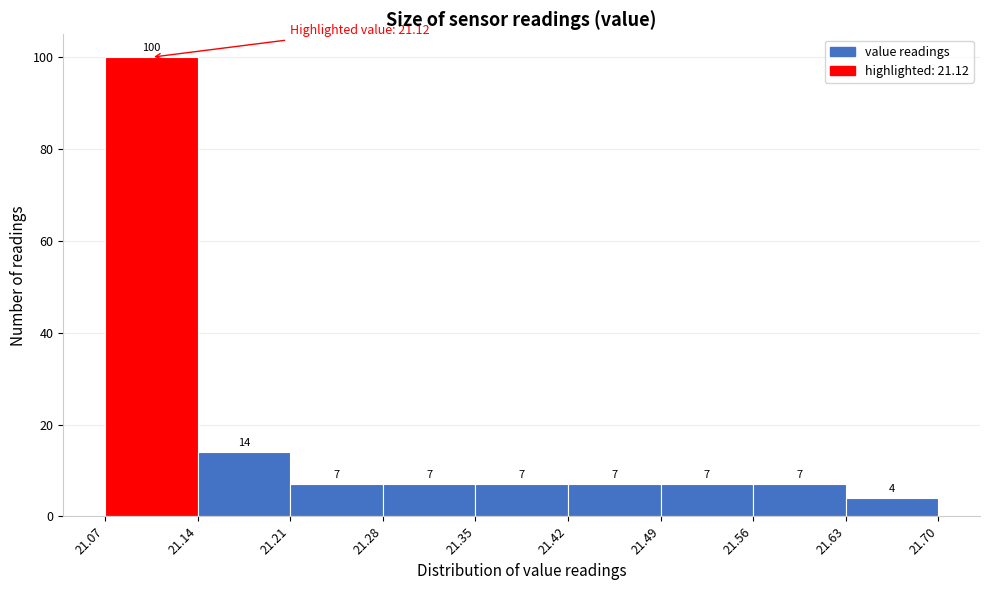

Reading left to right, list every bar in this chart as the range it spans on the x-axis followed by its height.

21.07 to 21.14: 100
21.14 to 21.21: 14
21.21 to 21.28: 7
21.28 to 21.35: 7
21.35 to 21.42: 7
21.42 to 21.49: 7
21.49 to 21.56: 7
21.56 to 21.63: 7
21.63 to 21.70: 4